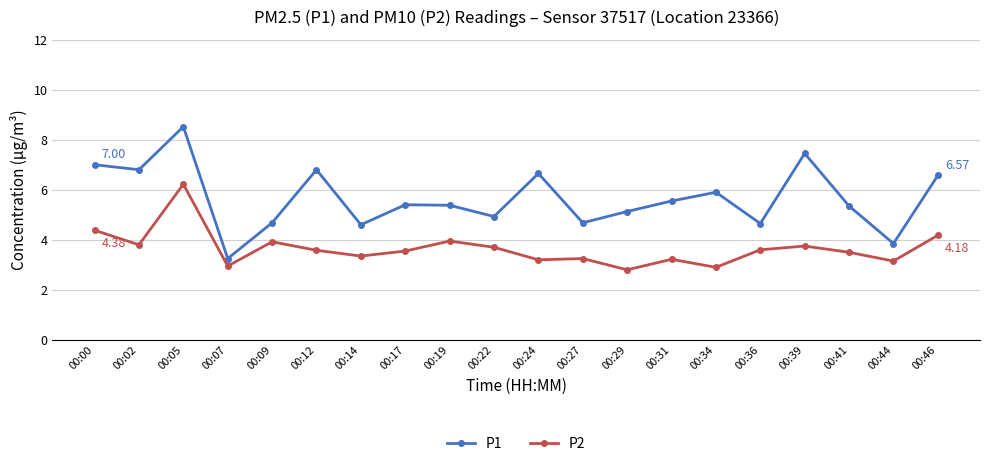

Where does the P1 series first go above 5?

00:00